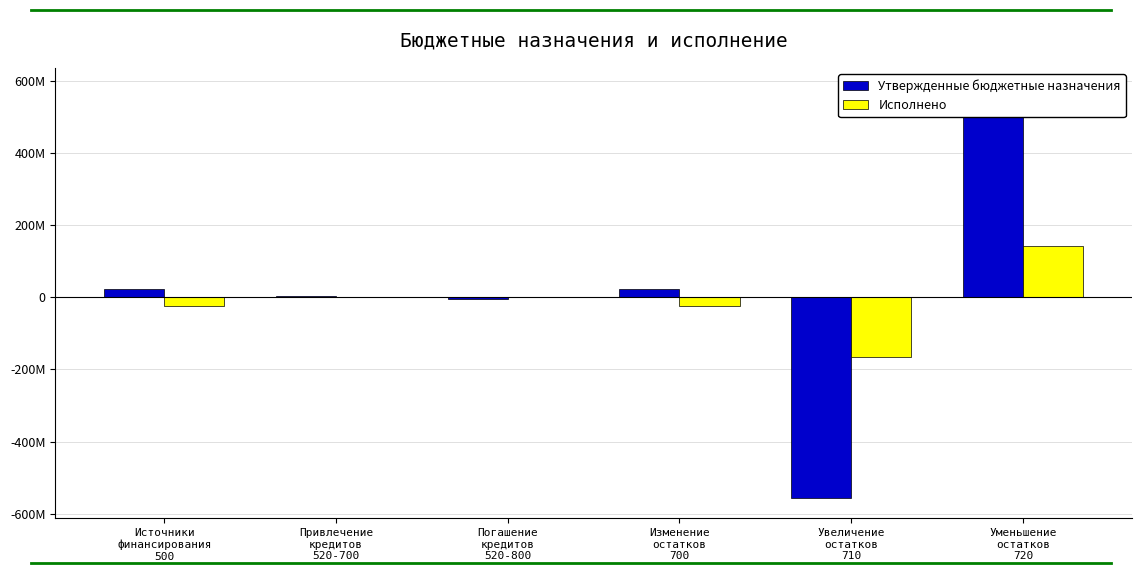

Reading left to right, extract all data points from this chart.

Утвержденные бюджетные назначения: 23873574.0	5000000.0	-5000000.0	23873574.0	-556717755.0	580591329.0
Исполнено: -22455226.3	0.0	0.0	-22455226.3	-166176345.2	143721118.8